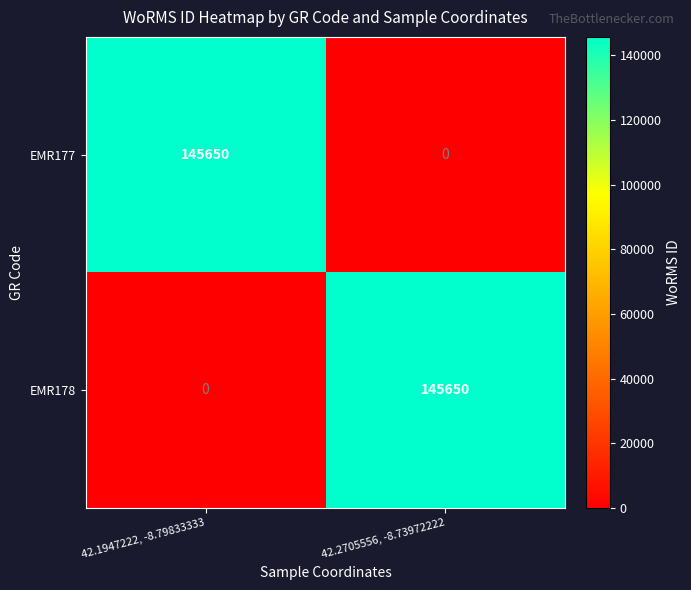

What is the greatest value displayed?

145650